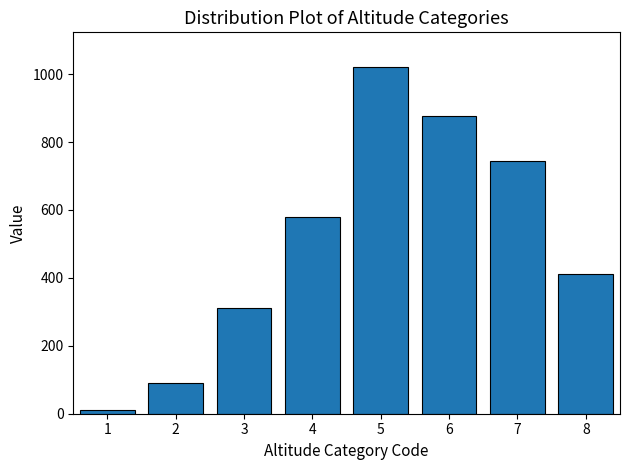

Reading left to right, transcribe all the data shown in this chart.

1=12	2=89	3=312	4=578	5=1021	6=876	7=743	8=412